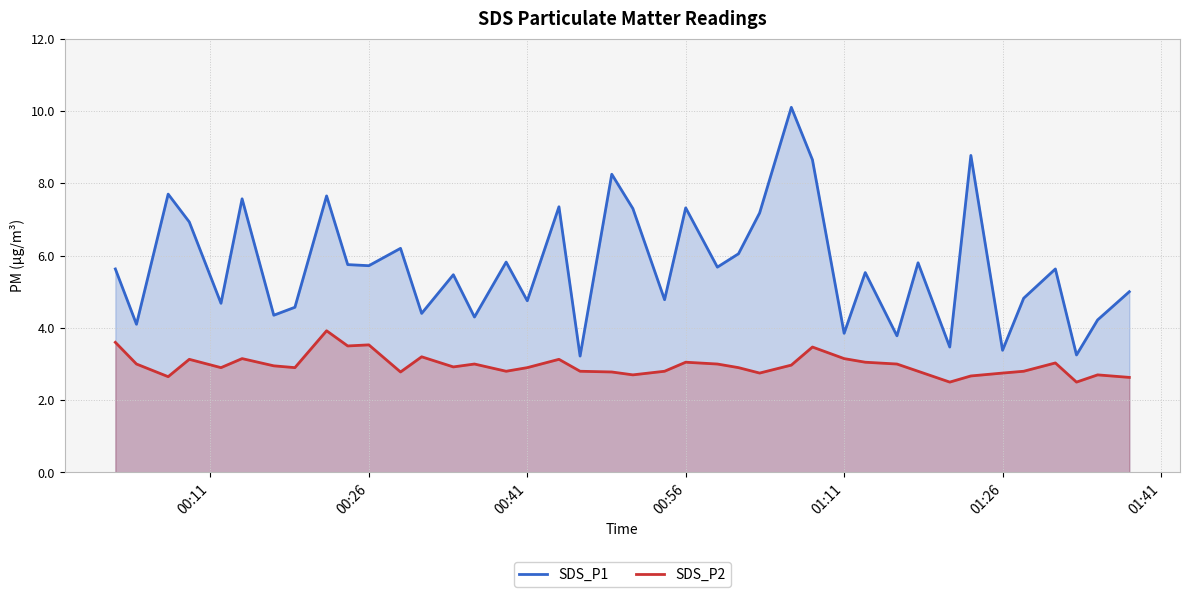

Which series has the largest total across all categories?

SDS_P1